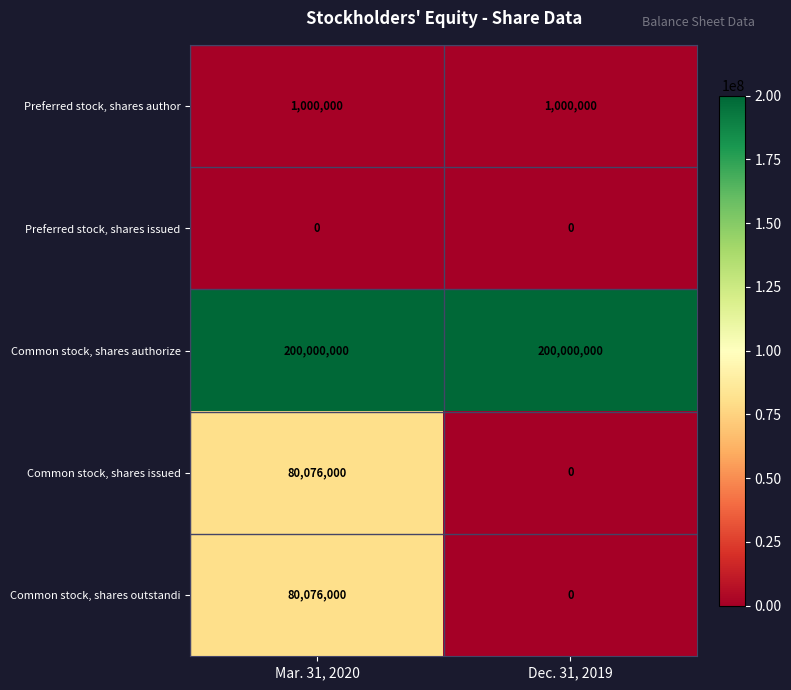

List the labels in order of Common stock, shares outstandi value, largest first.

Mar. 31, 2020, Dec. 31, 2019